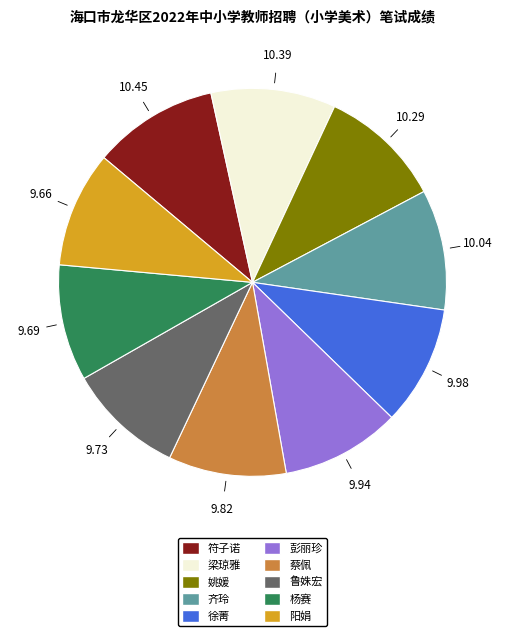

The 蔡佩 slice represents 10% of the pie. True or false?

True